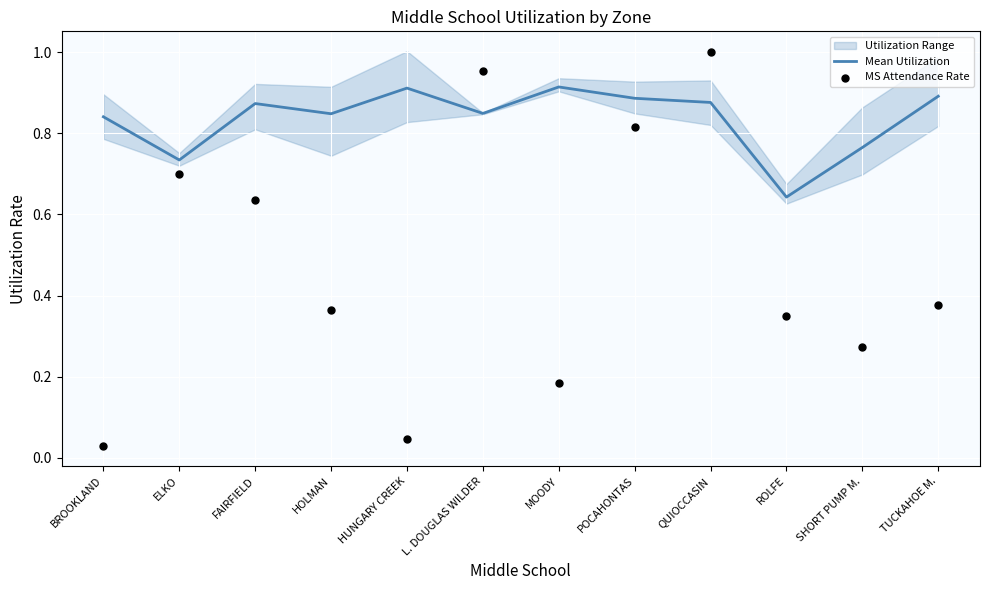

Is the value of MS Attendance Rate at ROLFE greater than the value of Mean Utilization at QUIOCCASIN?

No